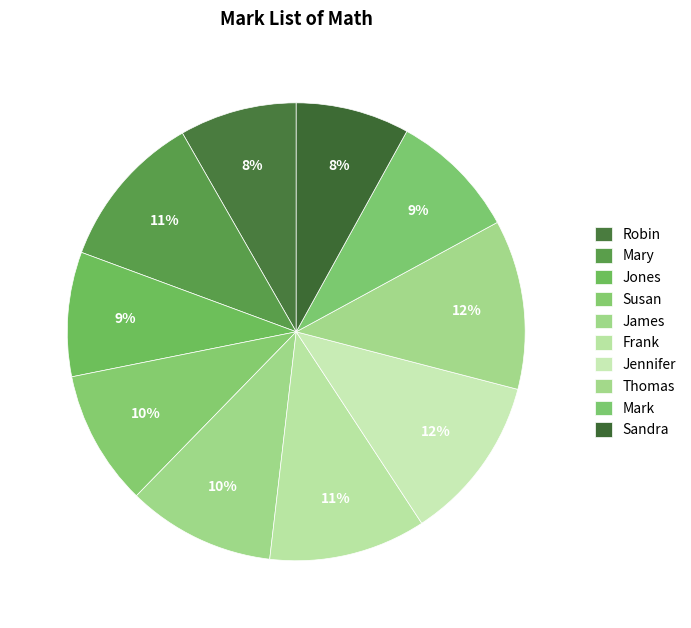

Rank the categories by value from lowest to highest.

Sandra, Robin, Jones, Mark, Susan, James, Mary, Frank, Jennifer, Thomas